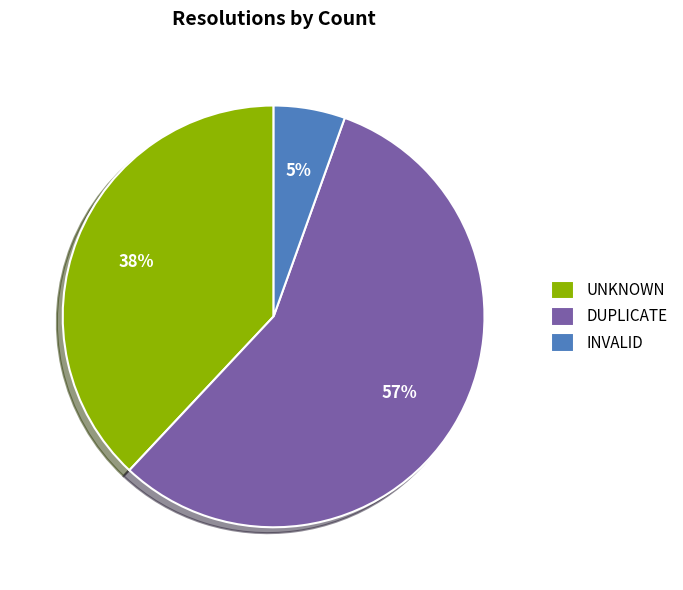

Is there any slice that represents more than half of the pie?

Yes